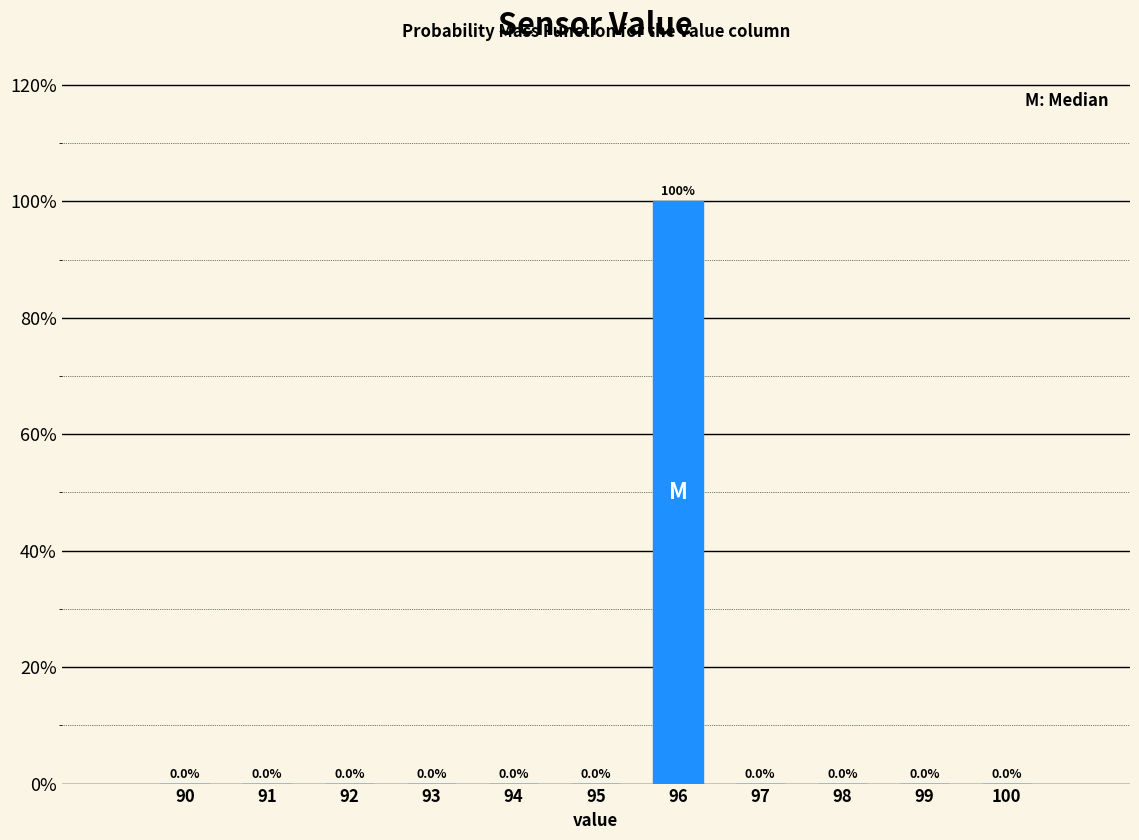

Reading left to right, transcribe all the data shown in this chart.

90=0	91=0	92=0	93=0	94=0	95=0	96=100	97=0	98=0	99=0	100=0